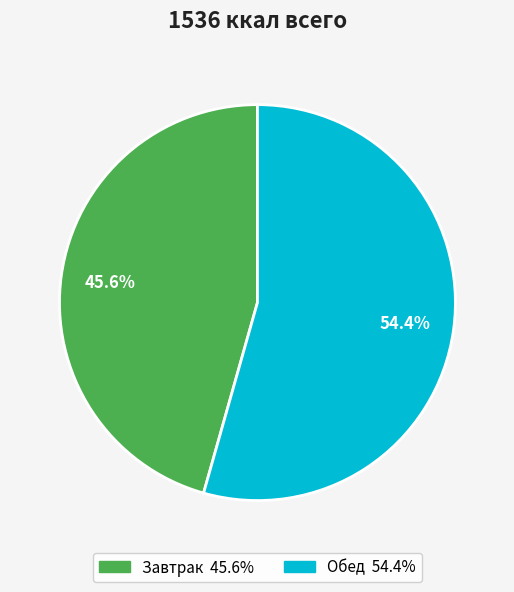

How much of the chart is everything except Обед?

45.6%